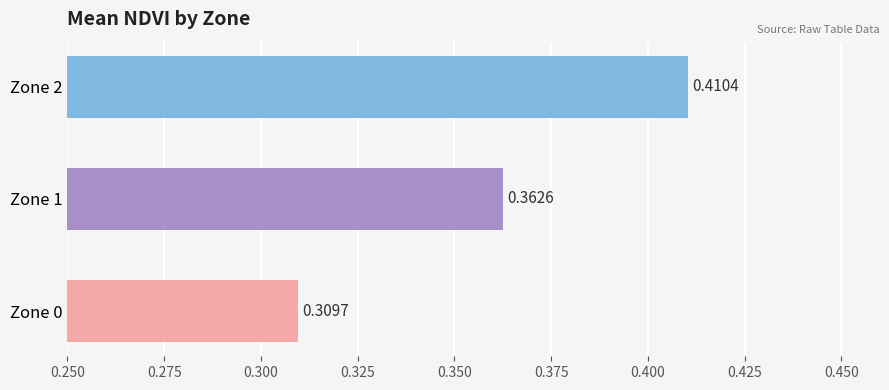

List the labels in order of value, smallest first.

Zone 0, Zone 1, Zone 2